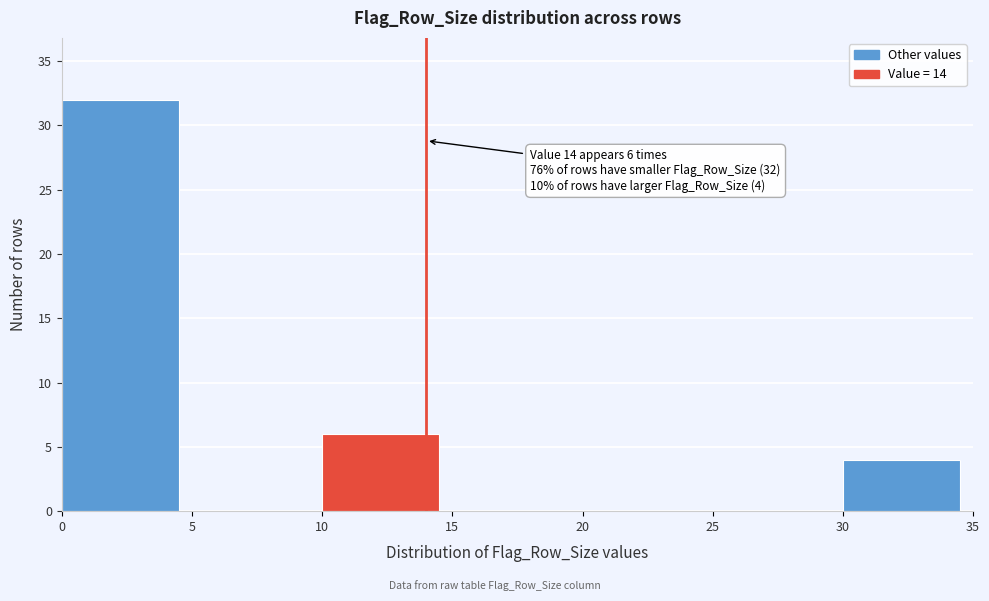

Over which range of the x-axis is the bar tallest?

0 to 5